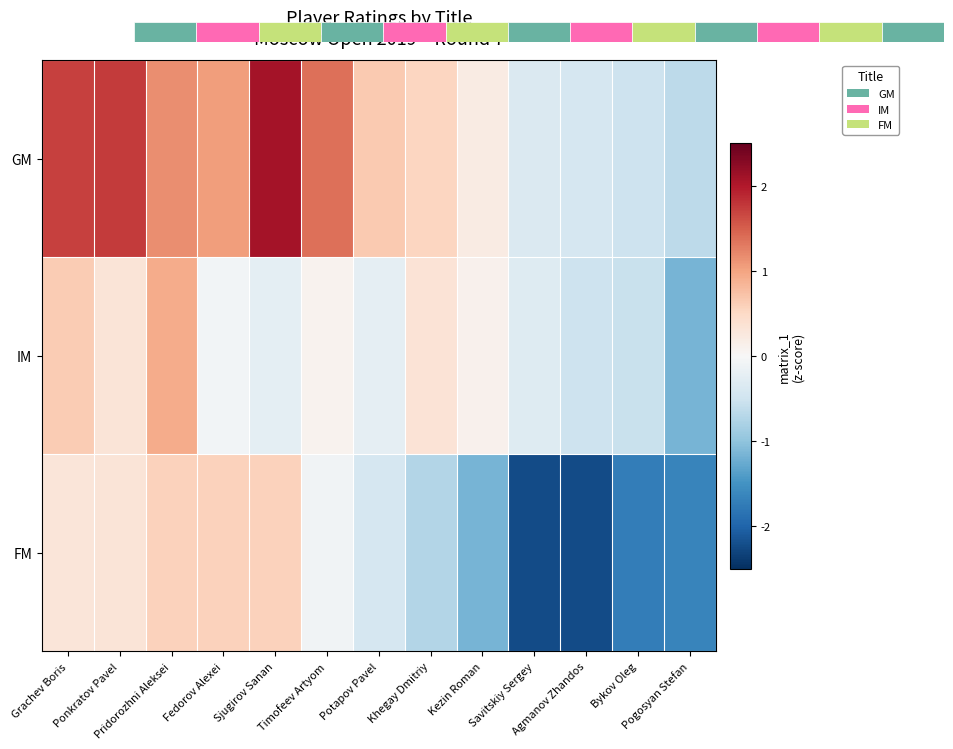

The FM series shows 0.5 at Ponkratov Pavel. True or false?

False